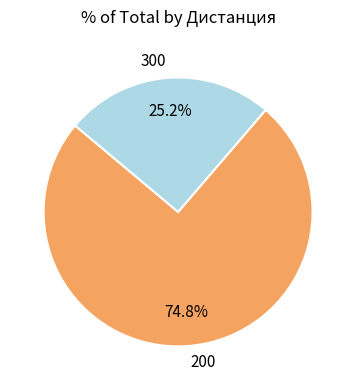

Which has a higher value, 200 or 300?

200